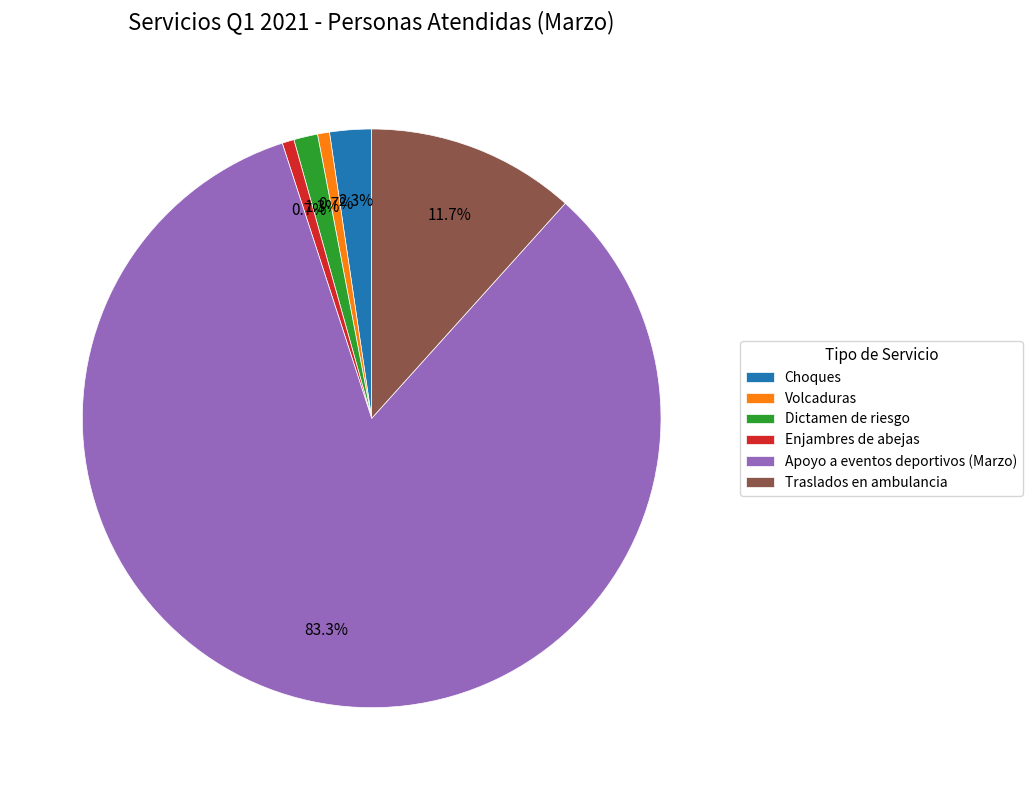

Is it true that Enjambres de abejas is 1% of the pie?

True